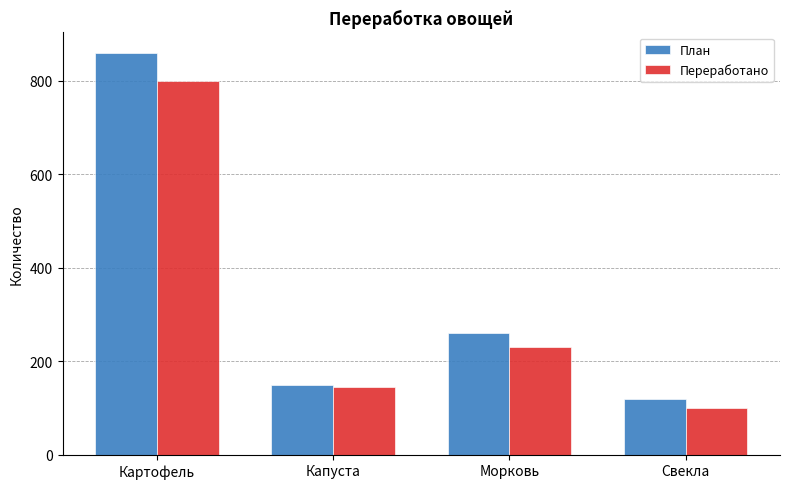

The value of Переработано at Картофель is 800. True or false?

True